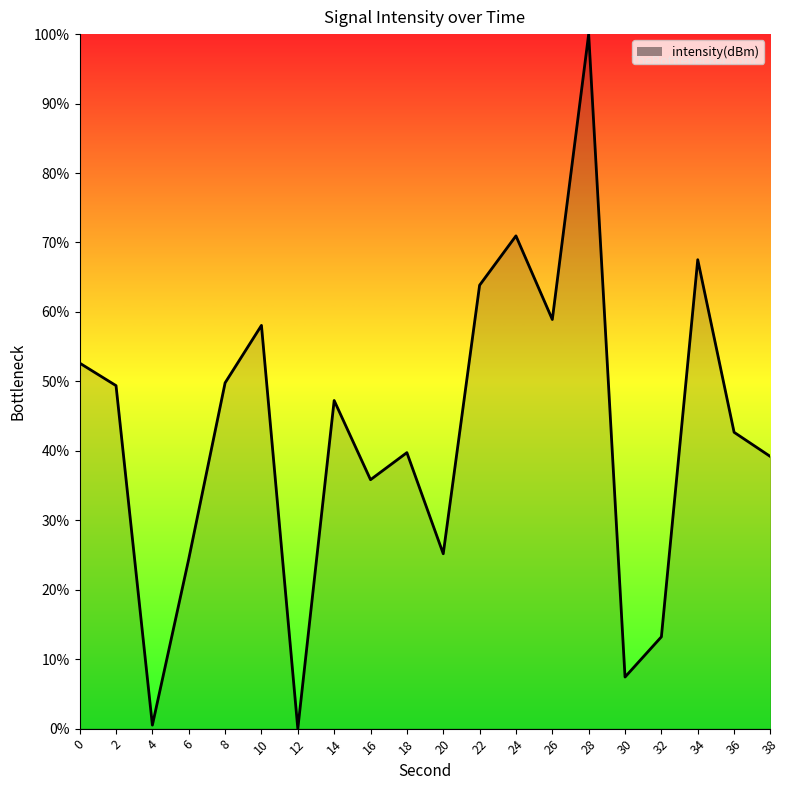

How many positive values are there?

19